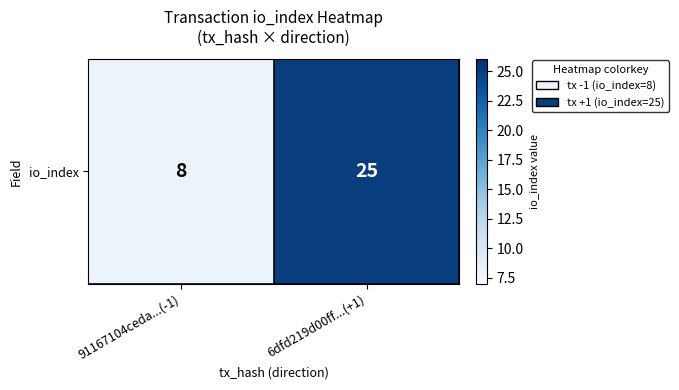

What value does the data have at 6dfd219d00ff...(+1)?

25